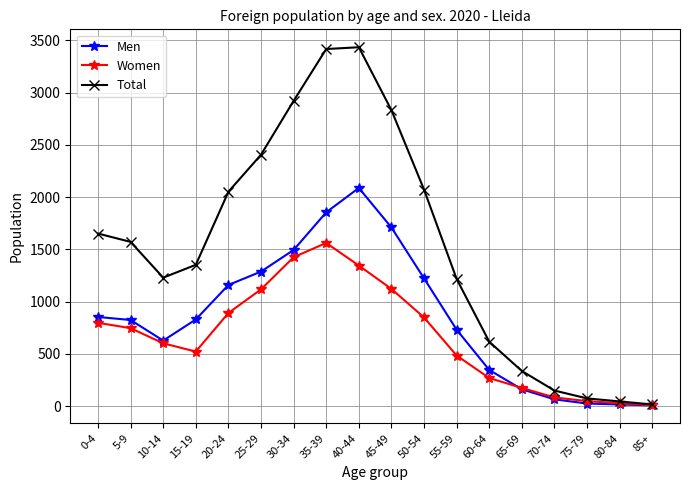

The value of Men at 35-39 is 2887. True or false?

False